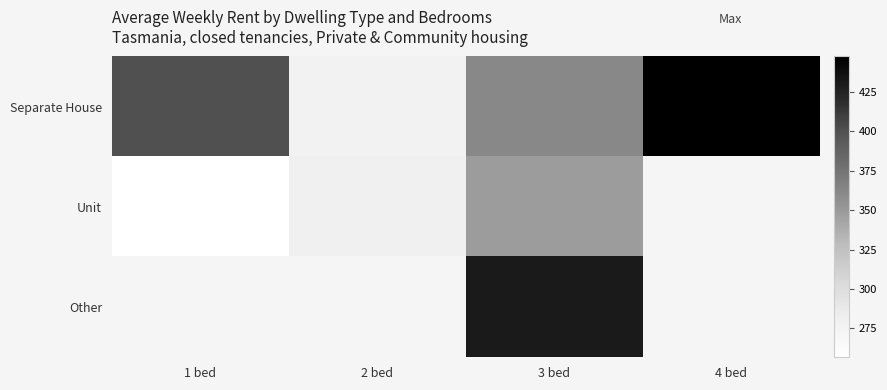

How many data points does each series have?

4